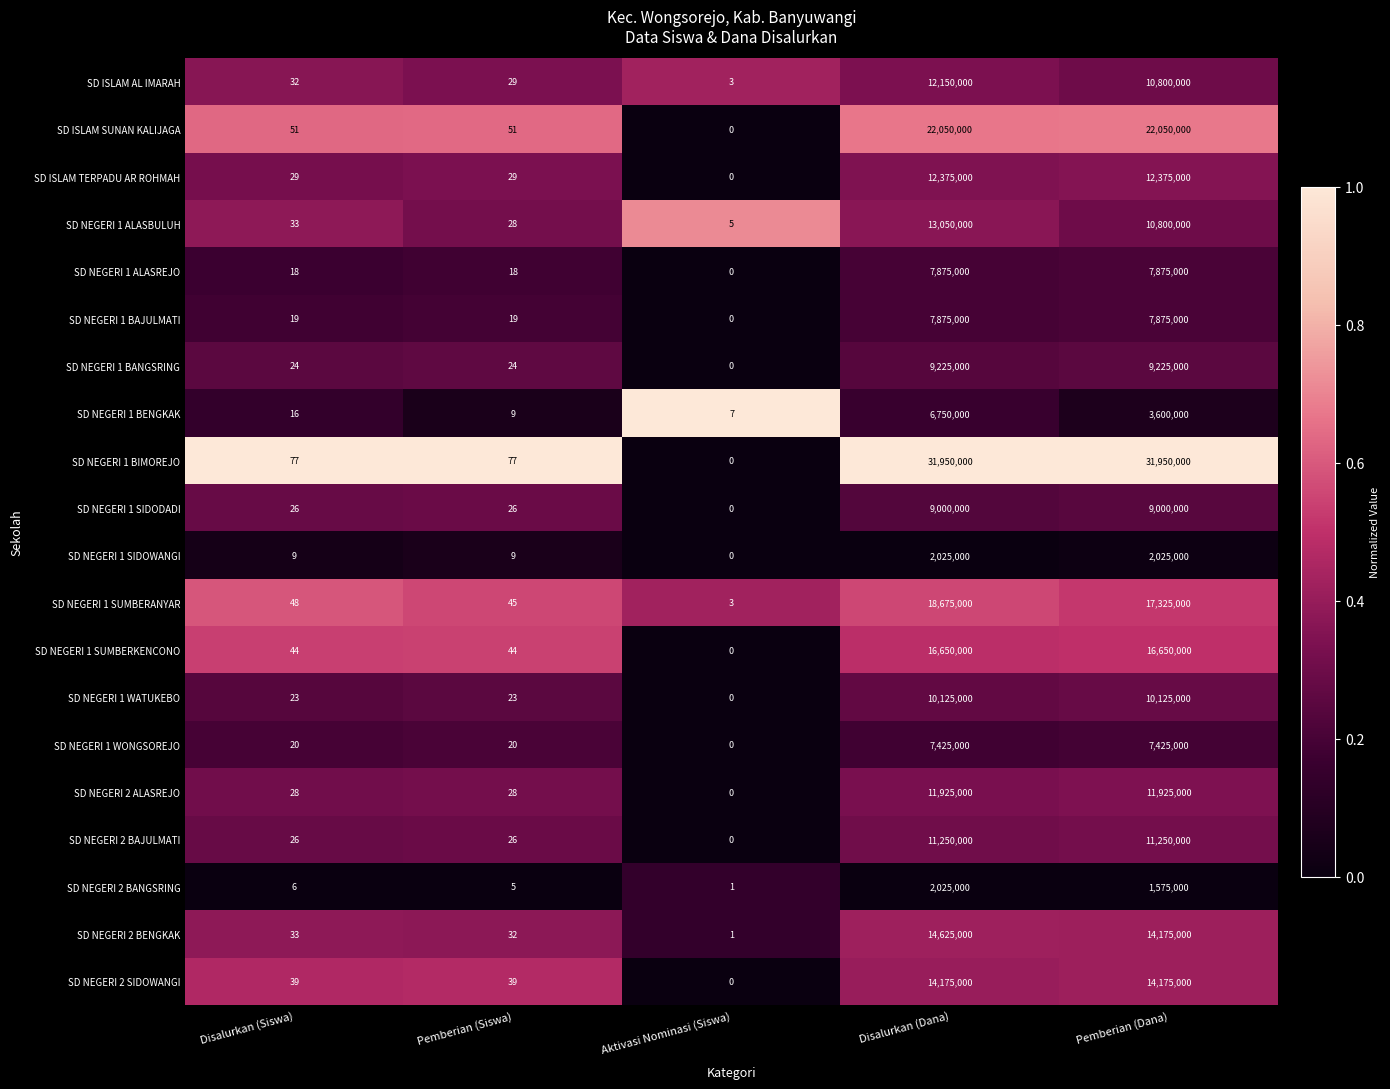

What is the difference between the second highest and minimum values in the SD NEGERI 1 BIMOREJO series?

31950000